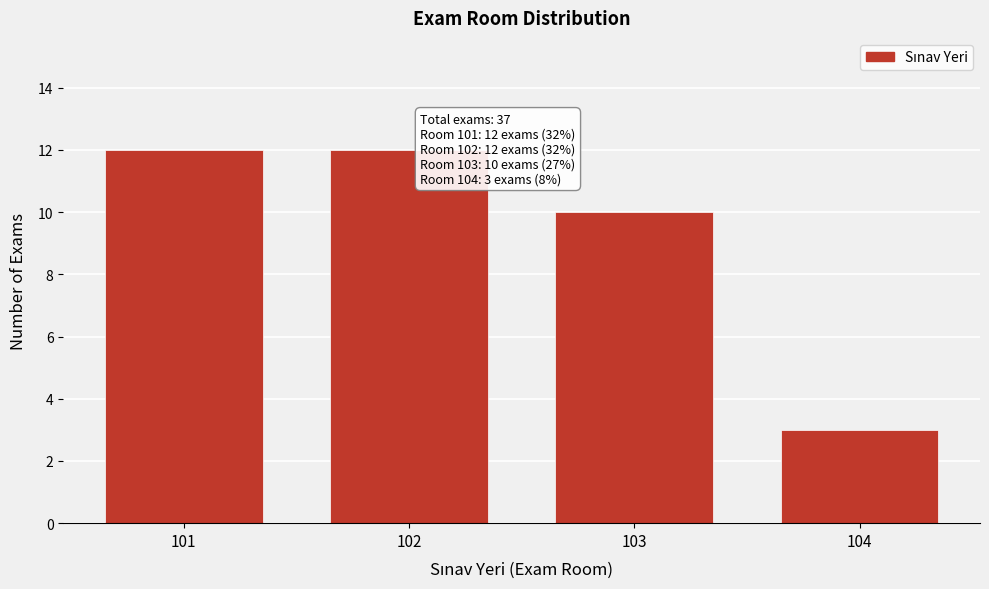

Reading left to right, transcribe all the data shown in this chart.

101=12	102=12	103=10	104=3